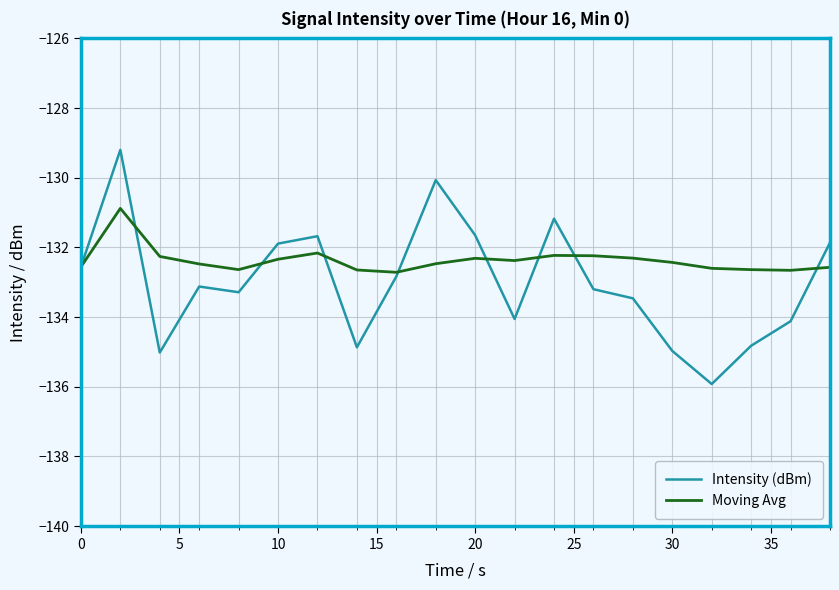

Which series has the largest total across all categories?

Moving Avg